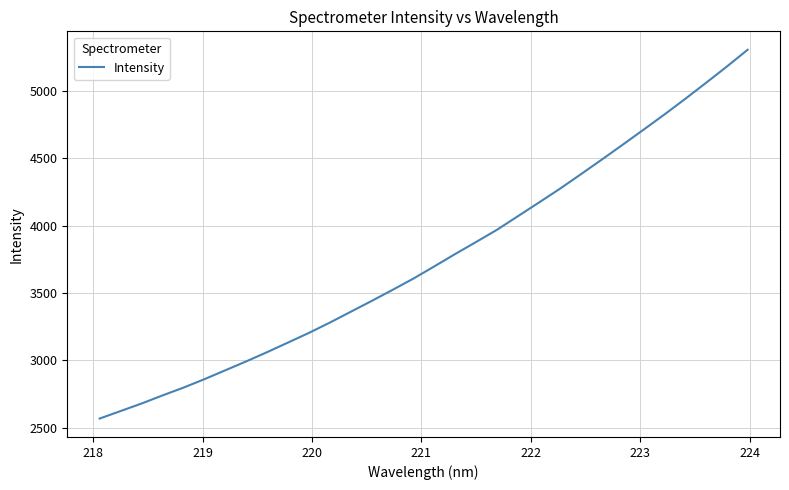

What is the minimum value shown in the chart?

2566.8